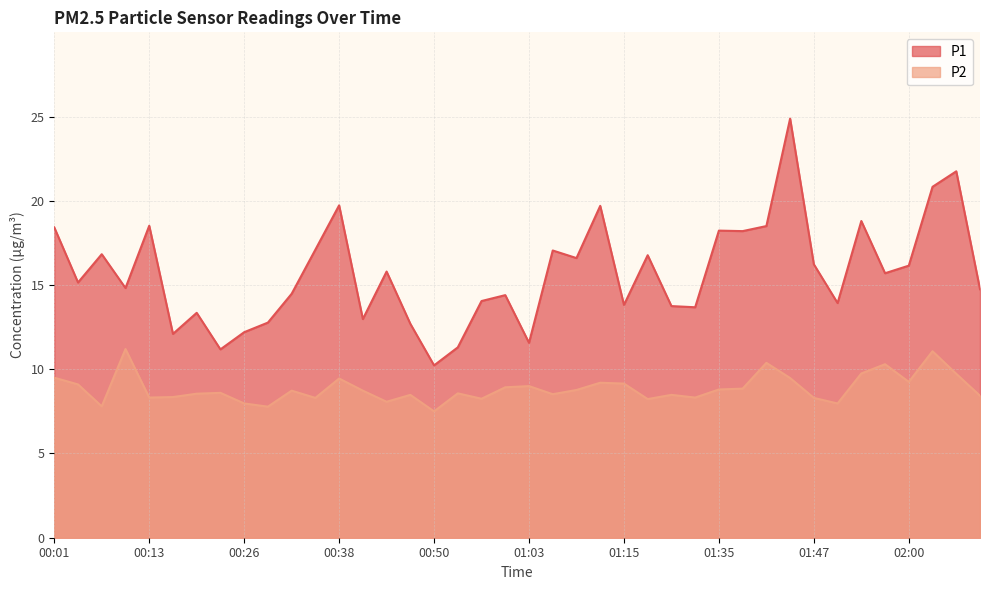

Where is the first local maximum for P1?

00:07